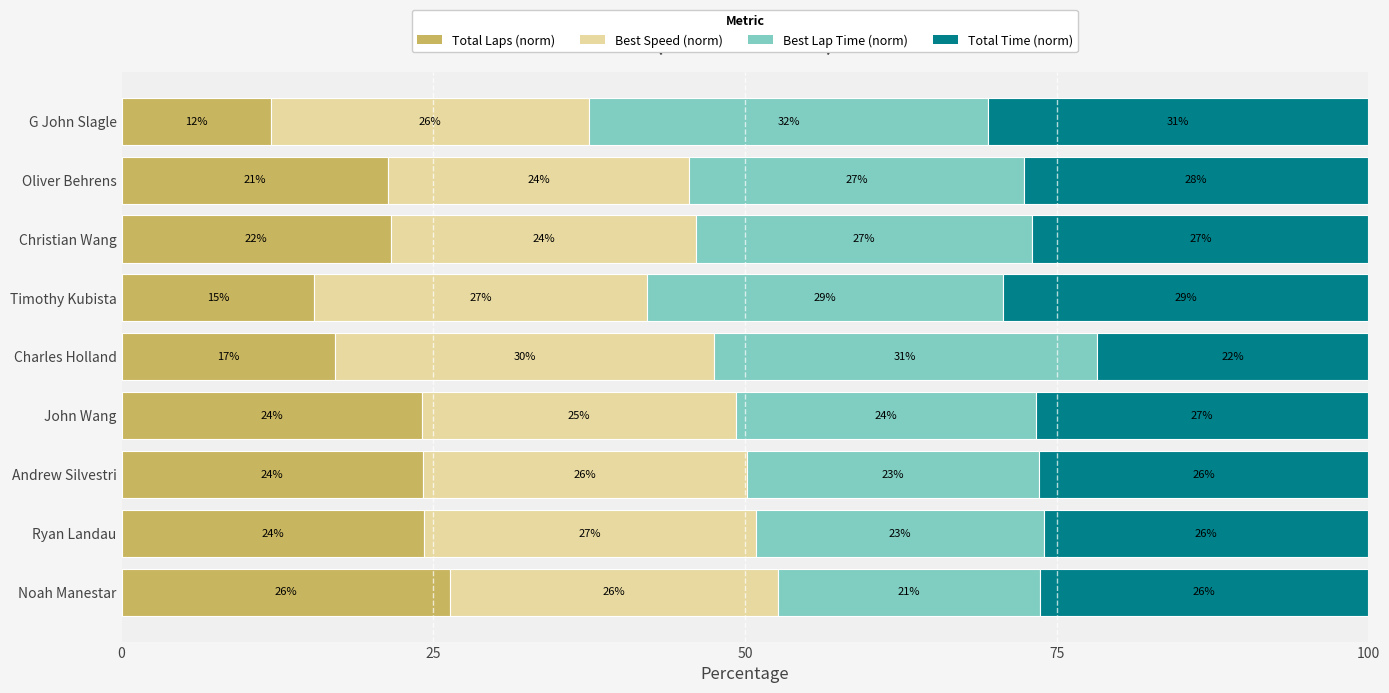

Which category has the lowest value in the Total Laps (norm) series?

G John Slagle